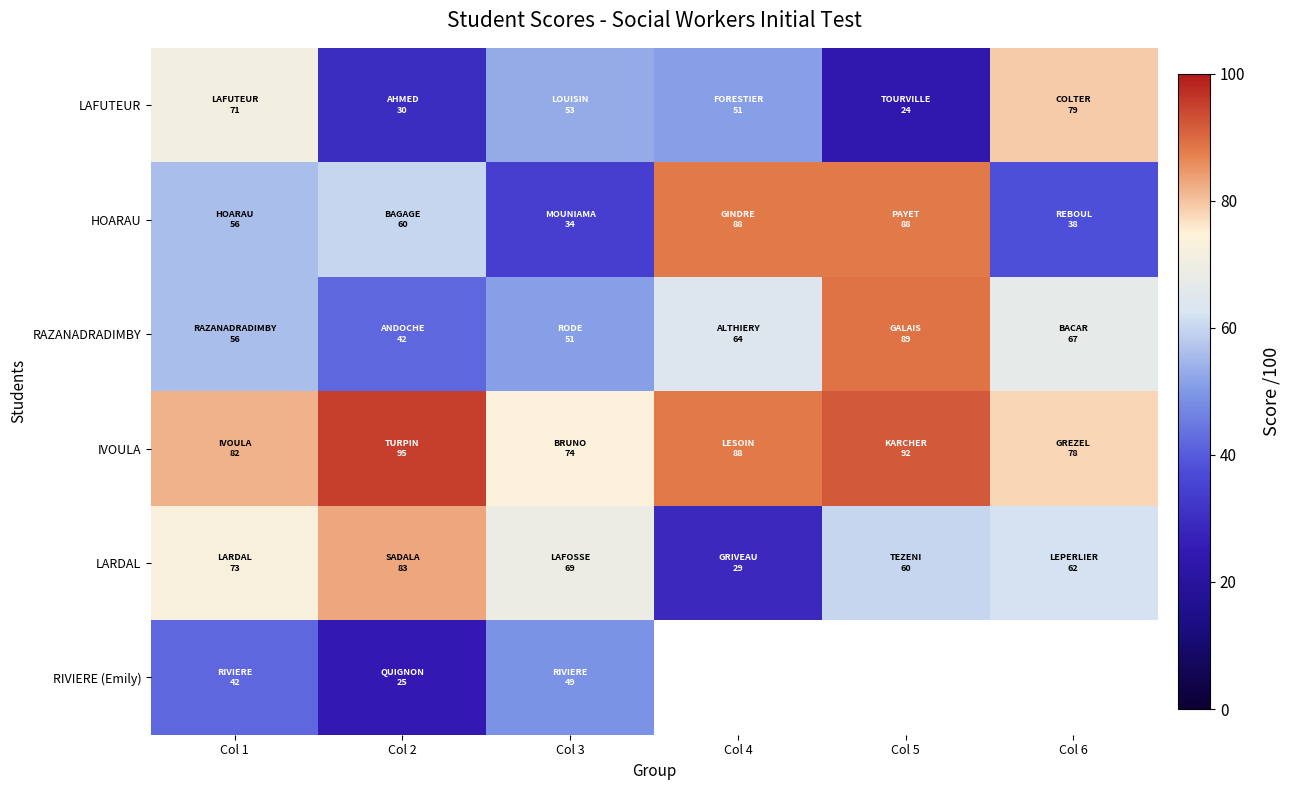

How many values in RIVIERE (Emily) are above zero?

3